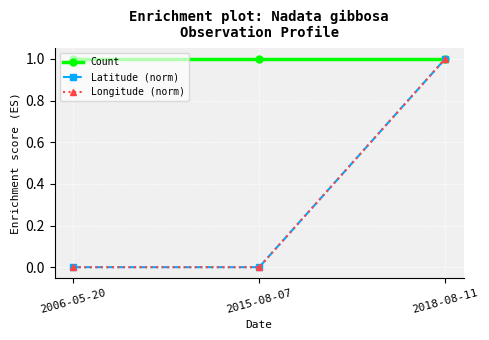

The value of Latitude (norm) at 2015-08-07 is -0.4. True or false?

False